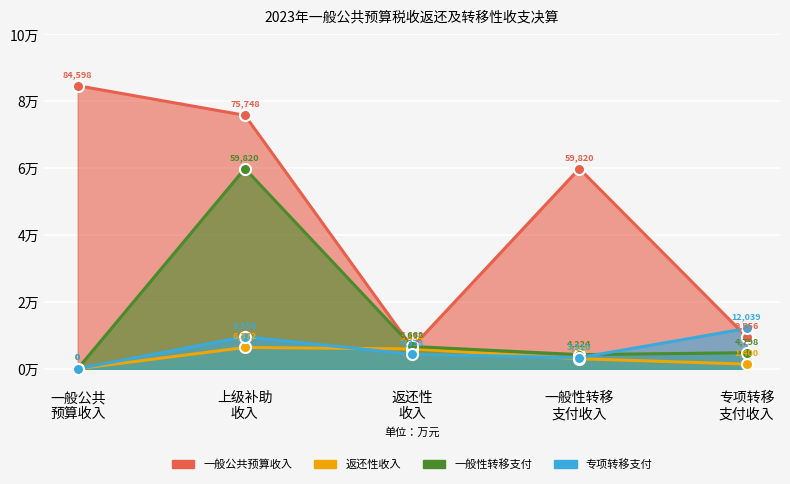

What is the lowest value of the 返还性收入 series?

405